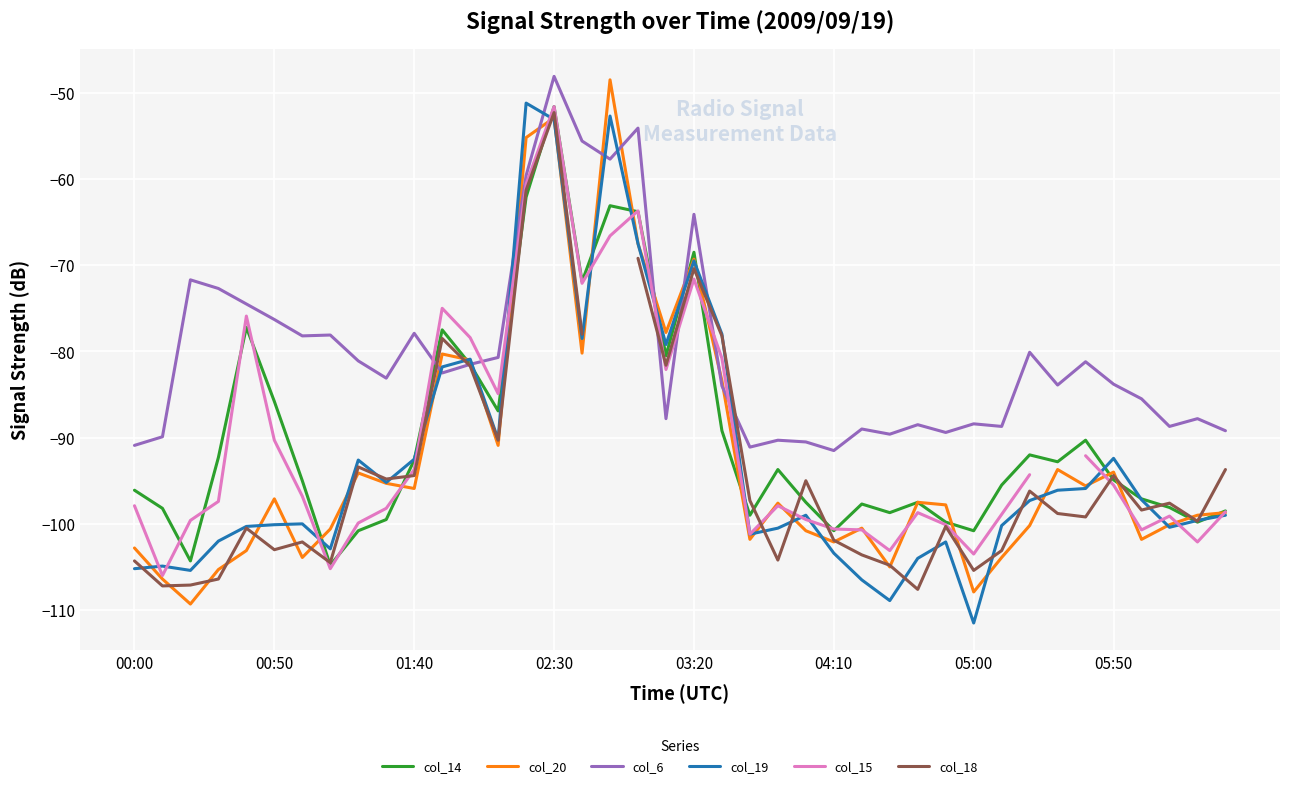

In col_14, how many points are lower than both neighbors (excluding endpoints)?

11